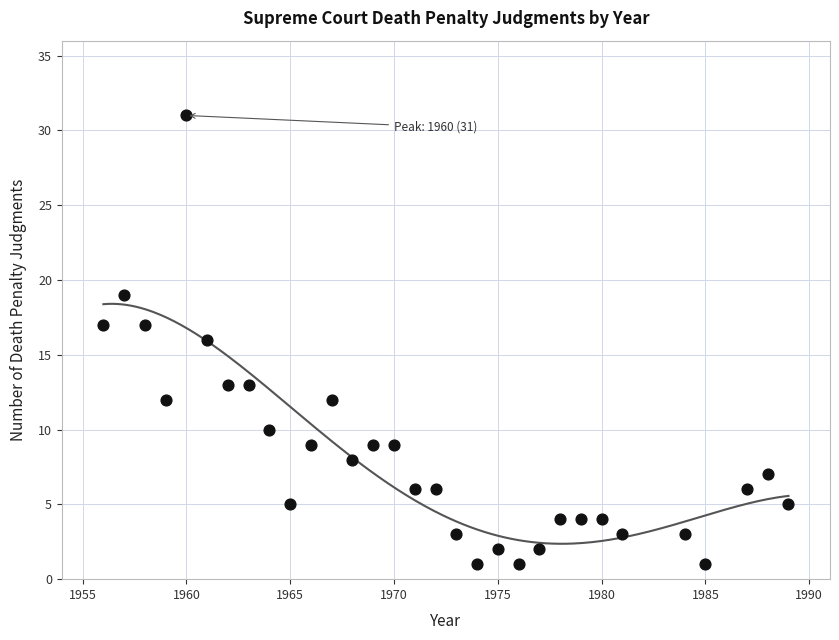

What is the range of X values (max minus min)?

33